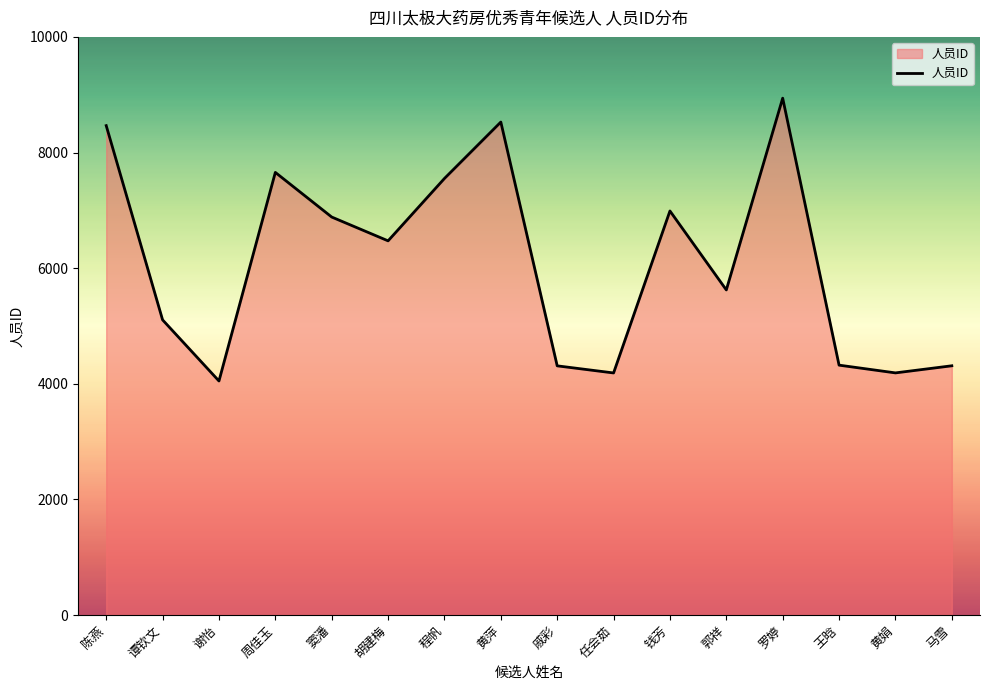

How many lines are shown in the chart?

1